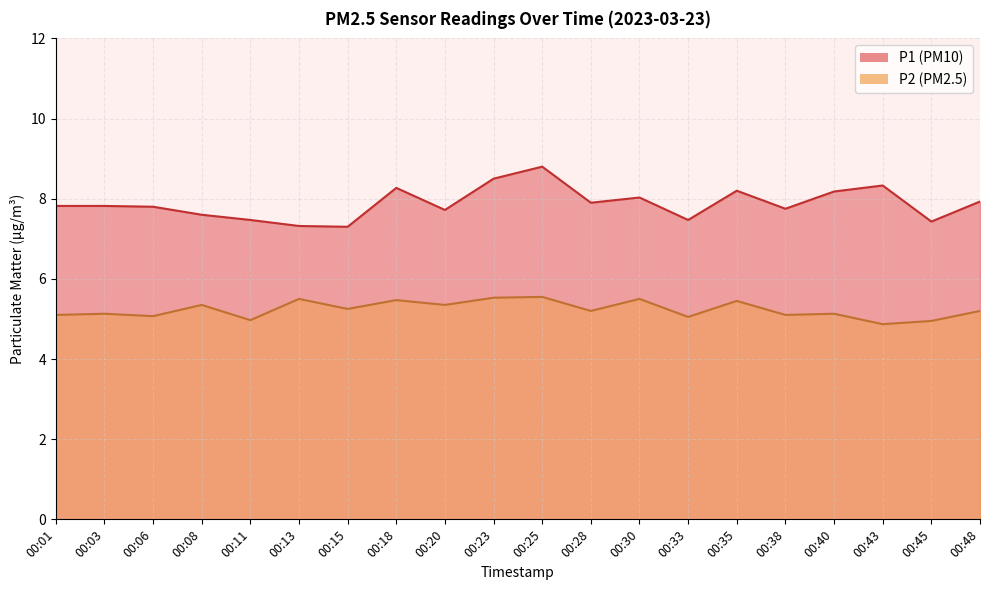

True or false: P2 and P1 intersect in this chart.

False